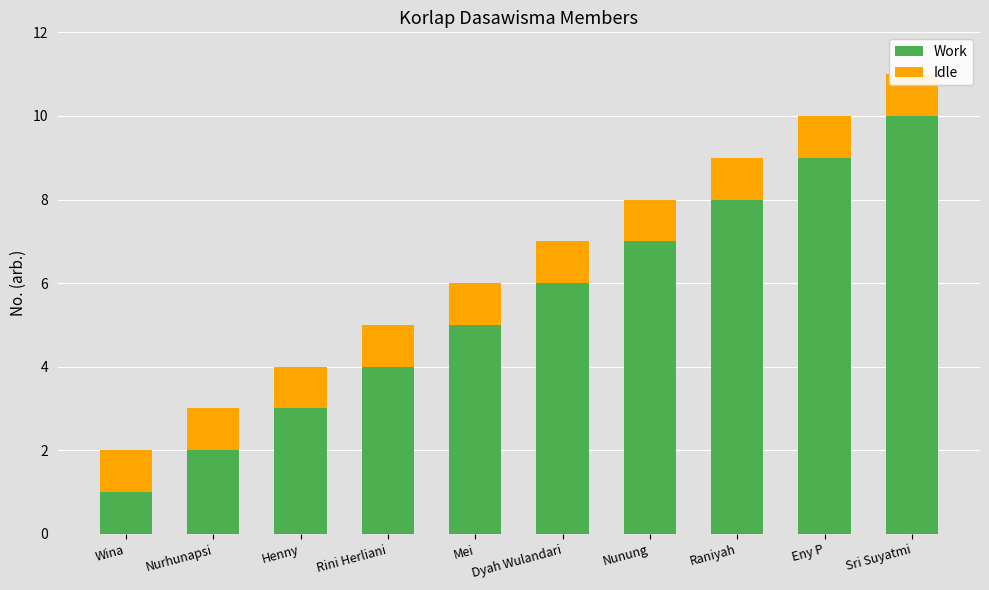

What is the approximate value of Work at Rini Herliani?

4